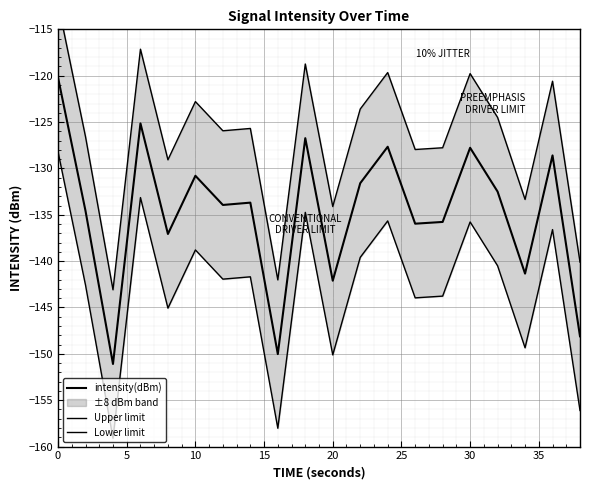

What is the difference between the maximum and minimum values in the Upper limit series?

30.9